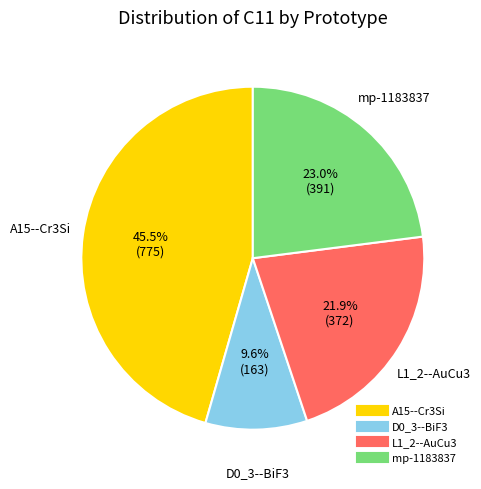

Approximately how many times larger is the value at D0_3--BiF3 compared to L1_2--AuCu3?

0.4